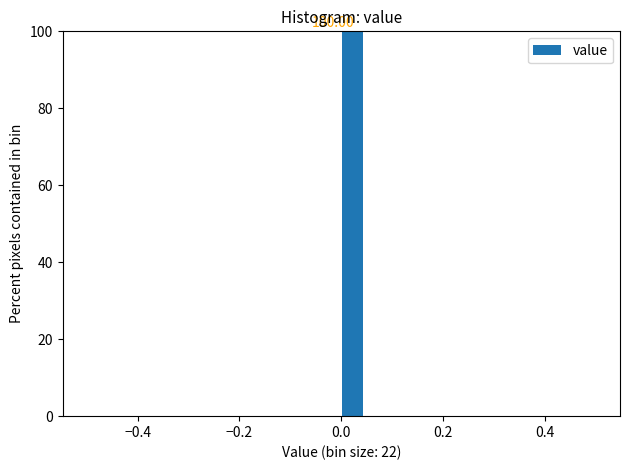

Read against the x-axis, roughly where is the centre of the tallest bar?

0.02